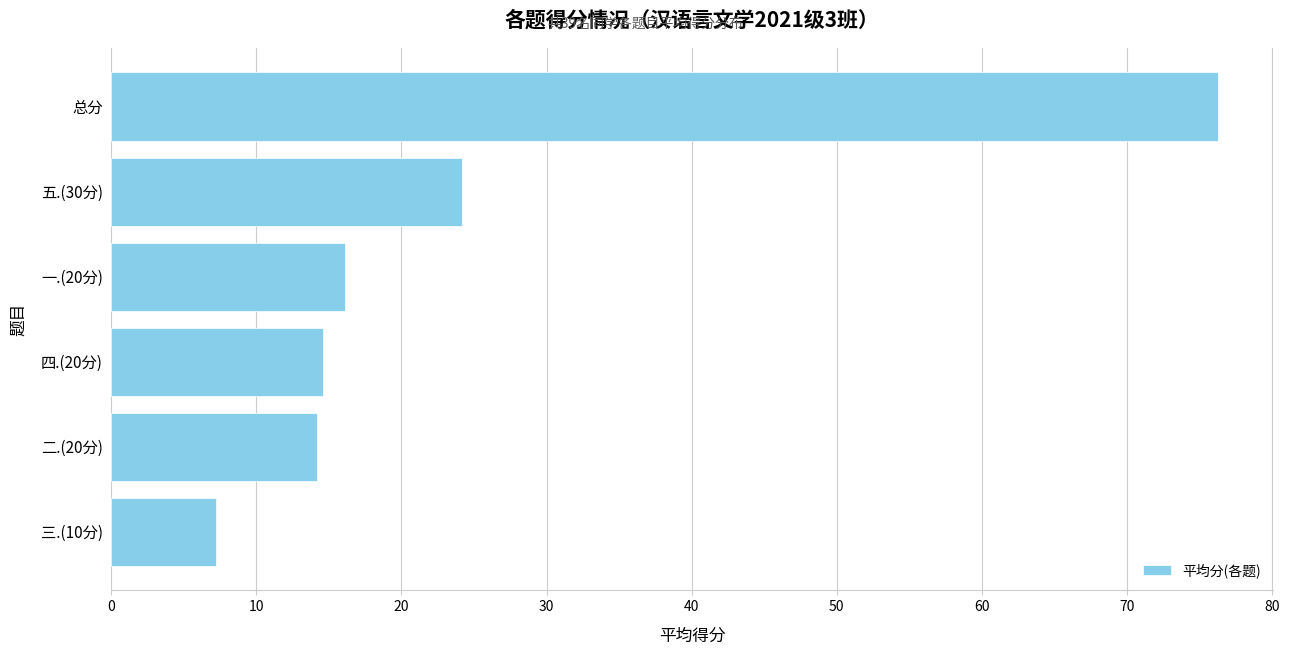

Which has a higher value, 二.(20分) or 总分?

总分